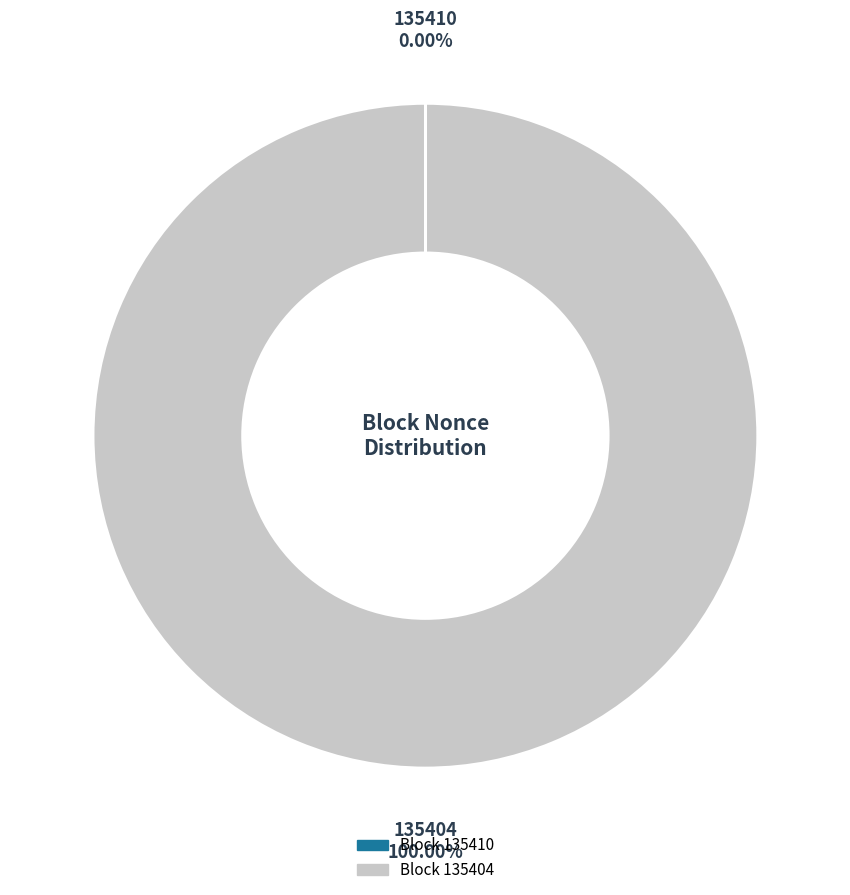

Does any single category account for the majority?

Yes